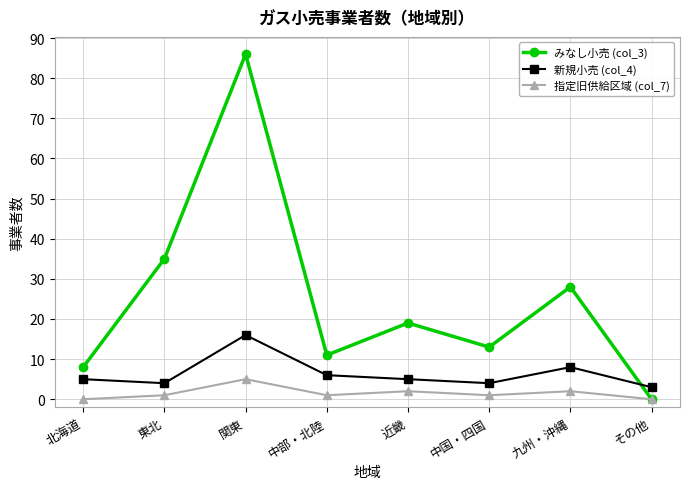

What is the maximum value for 指定旧供給区域 (col_7)?

5